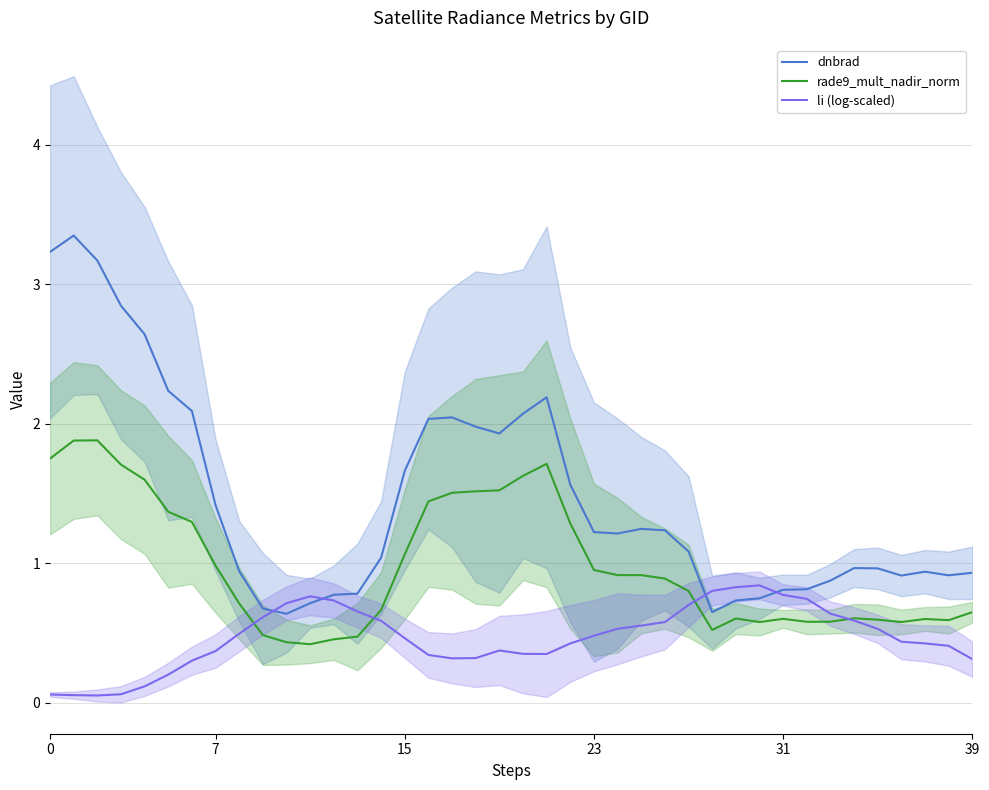

How many lines are shown in the chart?

3